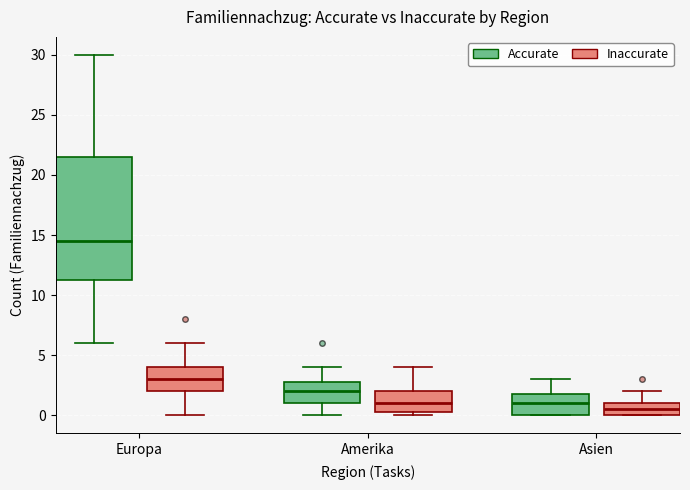

Where does the median line of the box for Asien (Accurate) sit on the y-axis? The values are not printed on the chart, so give them approximately, as read against the axis.

1.0